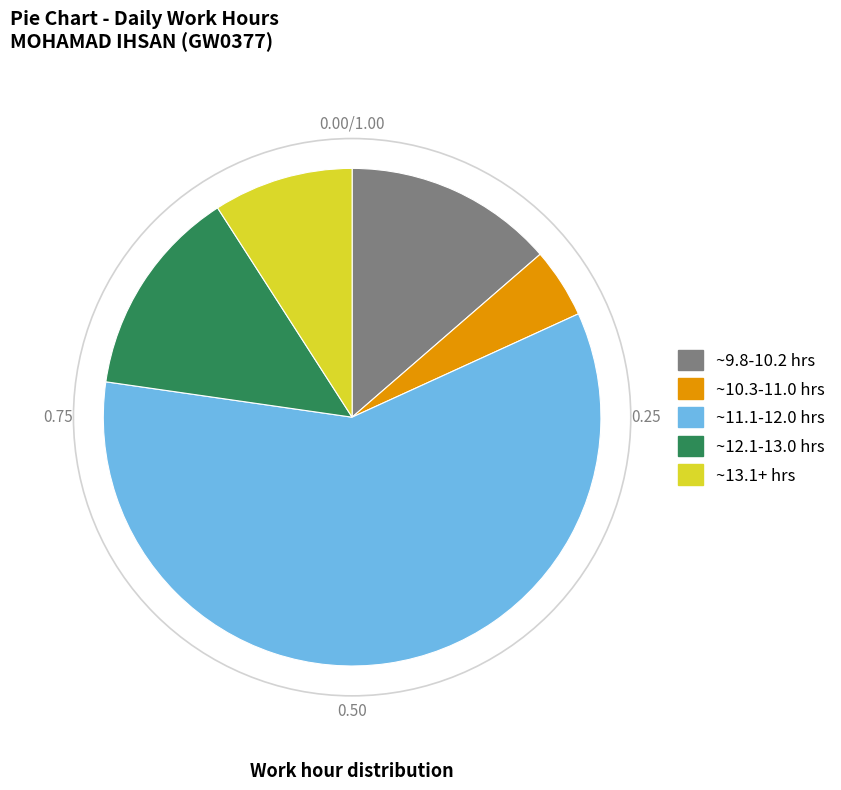

Is there any slice that represents more than half of the pie?

Yes